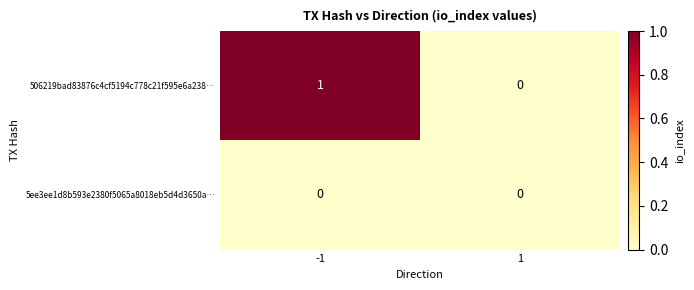

The 506219bad83876c4cf5194c778c21f595e6a238… series shows 1 at -1. True or false?

True